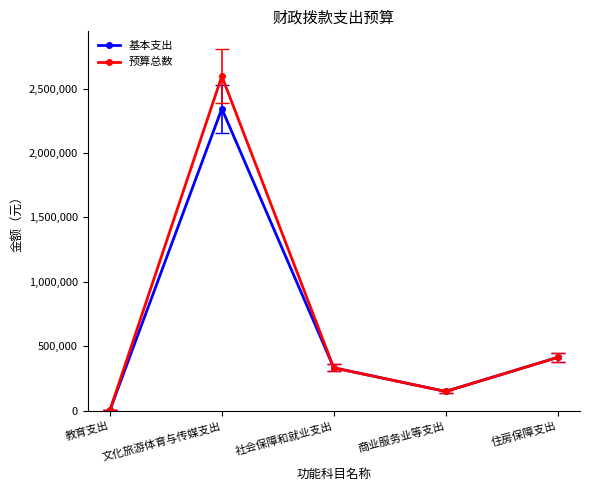

At which label does 预算总数 reach its peak?

文化旅游体育与传媒支出